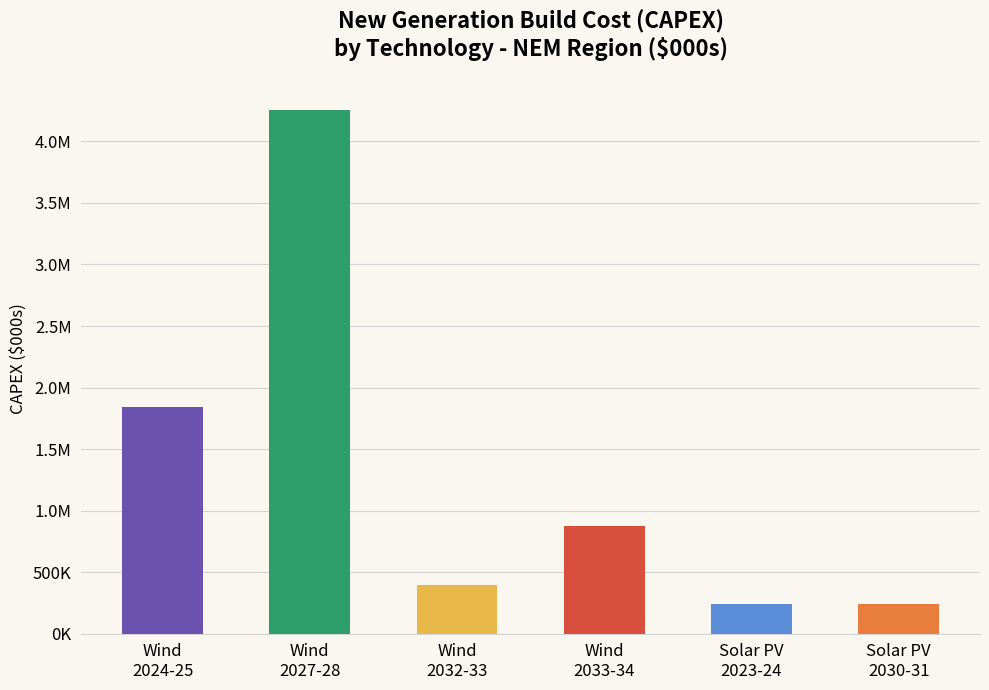

Between Wind
2033-34 and Wind
2032-33, which is larger?

Wind
2033-34